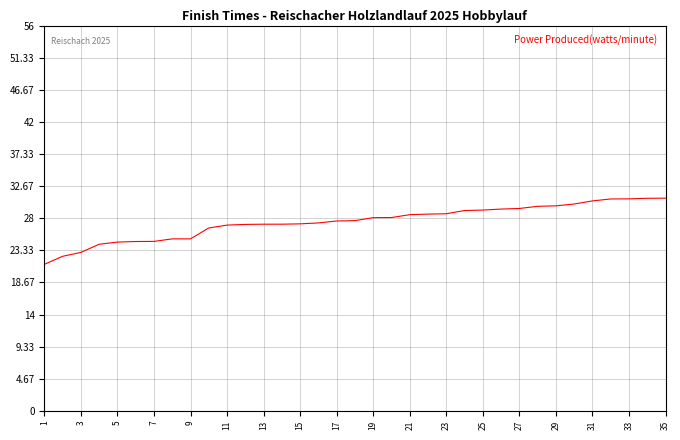

How many lines are shown in the chart?

1